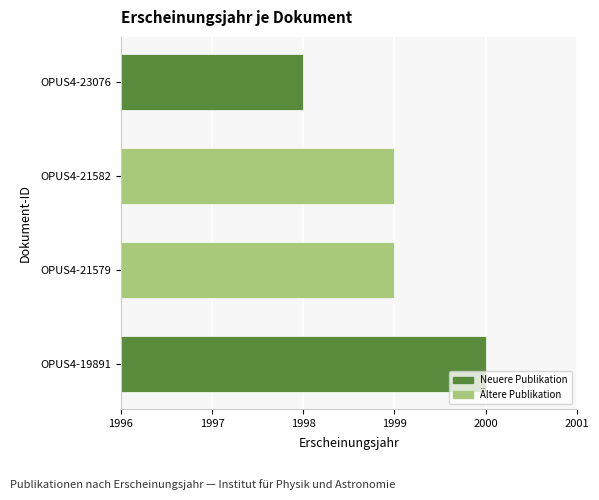

How many series are shown in this chart?

1